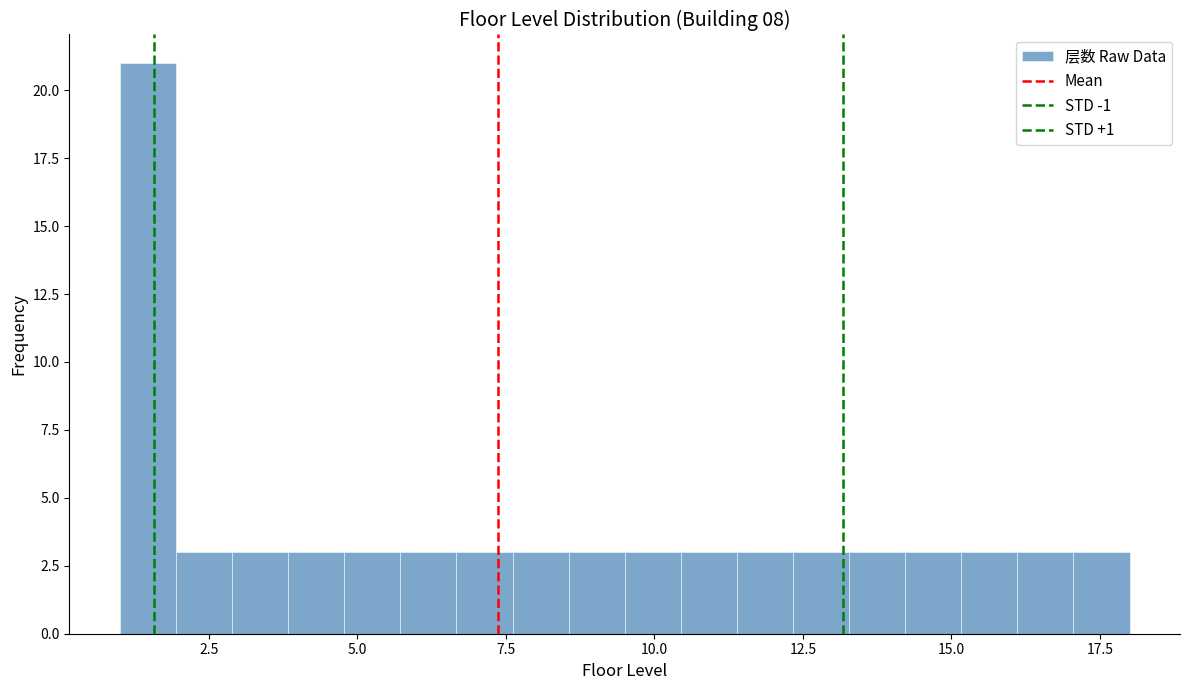

Read against the x-axis, roughly where is the centre of the tallest bar?

1.5